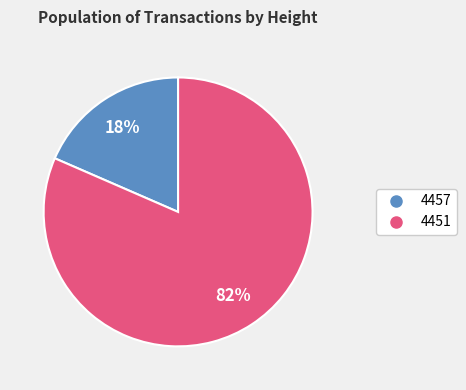

Between 4457 and 4451, which is larger?

4451